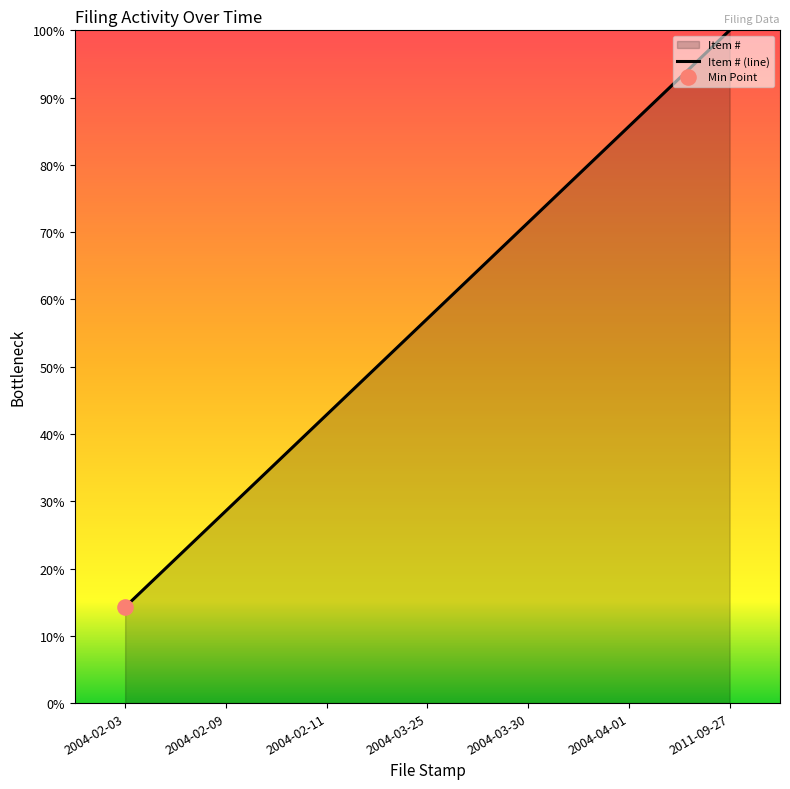

What is the change in value from 2004-02-11 to 2011-09-27?

+57.1